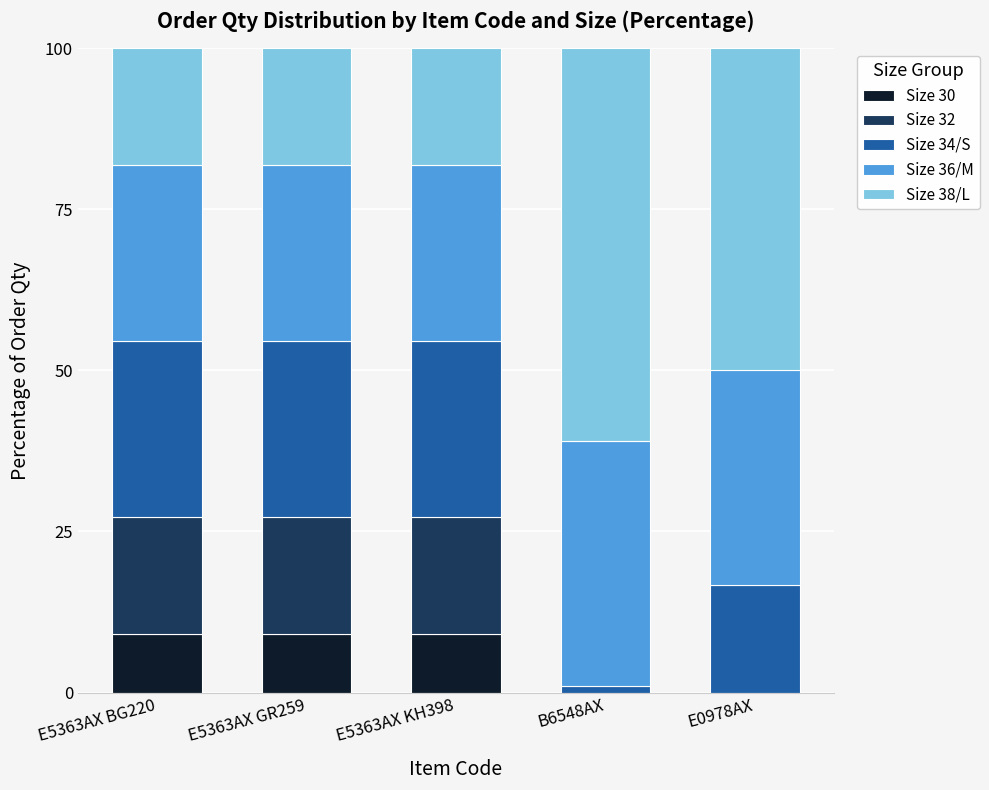

What is the highest value of the Size 30 series?

9.1